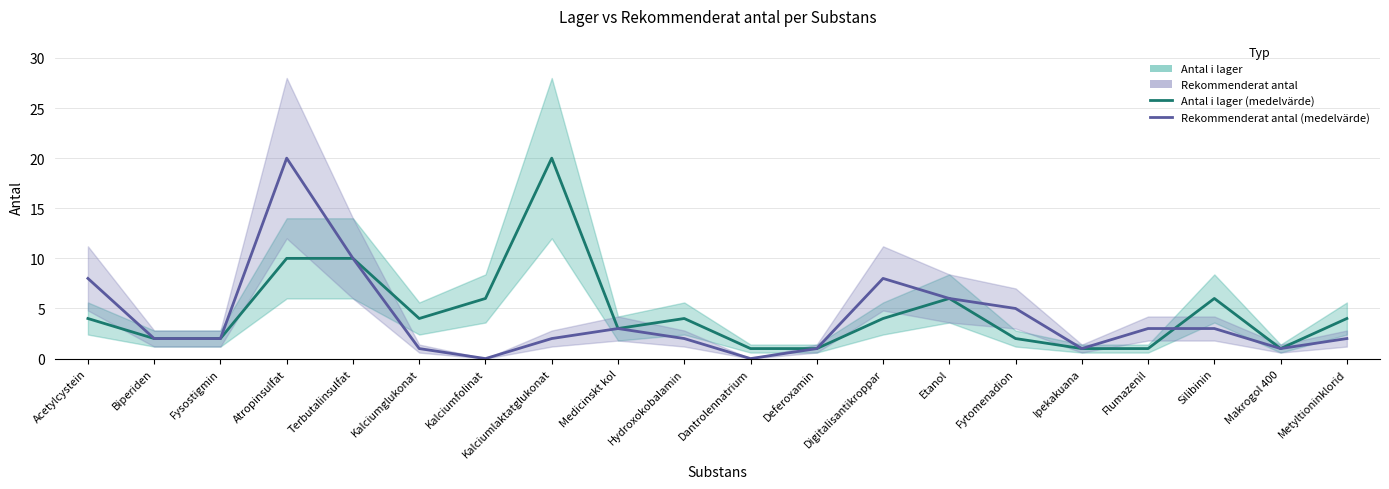

Rank the series by their maximum value, from lowest to highest.

Antal i lager, Rekommenderat antal